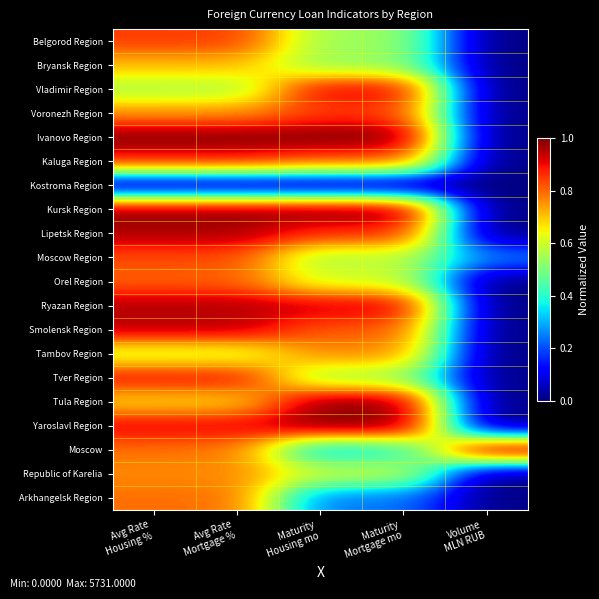

Reading left to right, transcribe all the data shown in this chart.

Belgorod Region: Avg Rate
Housing %=0.8	Avg Rate
Mortgage %=0.8	Maturity
Housing mo=0.5	Maturity
Mortgage mo=0.5	Volume
MLN RUB=0.0
Bryansk Region: Avg Rate
Housing %=0.7	Avg Rate
Mortgage %=0.7	Maturity
Housing mo=0.5	Maturity
Mortgage mo=0.5	Volume
MLN RUB=0.0
Vladimir Region: Avg Rate
Housing %=0.6	Avg Rate
Mortgage %=0.6	Maturity
Housing mo=0.9	Maturity
Mortgage mo=0.9	Volume
MLN RUB=0.0
Voronezh Region: Avg Rate
Housing %=0.8	Avg Rate
Mortgage %=0.8	Maturity
Housing mo=0.8	Maturity
Mortgage mo=0.8	Volume
MLN RUB=0.0
Ivanovo Region: Avg Rate
Housing %=1.0	Avg Rate
Mortgage %=1.0	Maturity
Housing mo=1.0	Maturity
Mortgage mo=1.0	Volume
MLN RUB=0.0
Kaluga Region: Avg Rate
Housing %=0.9	Avg Rate
Mortgage %=0.9	Maturity
Housing mo=0.8	Maturity
Mortgage mo=0.8	Volume
MLN RUB=0.0
Kostroma Region: Avg Rate
Housing %=0.0	Avg Rate
Mortgage %=0.0	Maturity
Housing mo=0.0	Maturity
Mortgage mo=0.0	Volume
MLN RUB=0.0
Kursk Region: Avg Rate
Housing %=1.0	Avg Rate
Mortgage %=1.0	Maturity
Housing mo=1.0	Maturity
Mortgage mo=1.0	Volume
MLN RUB=0.0
Lipetsk Region: Avg Rate
Housing %=1.0	Avg Rate
Mortgage %=1.0	Maturity
Housing mo=0.9	Maturity
Mortgage mo=0.9	Volume
MLN RUB=0.0
Moscow Region: Avg Rate
Housing %=0.8	Avg Rate
Mortgage %=0.8	Maturity
Housing mo=0.6	Maturity
Mortgage mo=0.6	Volume
MLN RUB=0.3
Orel Region: Avg Rate
Housing %=0.8	Avg Rate
Mortgage %=0.8	Maturity
Housing mo=0.6	Maturity
Mortgage mo=0.6	Volume
MLN RUB=0.0
Ryazan Region: Avg Rate
Housing %=1.0	Avg Rate
Mortgage %=1.0	Maturity
Housing mo=0.9	Maturity
Mortgage mo=0.9	Volume
MLN RUB=0.0
Smolensk Region: Avg Rate
Housing %=0.9	Avg Rate
Mortgage %=0.9	Maturity
Housing mo=0.8	Maturity
Mortgage mo=0.8	Volume
MLN RUB=0.0
Tambov Region: Avg Rate
Housing %=0.6	Avg Rate
Mortgage %=0.6	Maturity
Housing mo=0.8	Maturity
Mortgage mo=0.8	Volume
MLN RUB=0.0
Tver Region: Avg Rate
Housing %=0.9	Avg Rate
Mortgage %=0.9	Maturity
Housing mo=0.5	Maturity
Mortgage mo=0.5	Volume
MLN RUB=0.0
Tula Region: Avg Rate
Housing %=0.7	Avg Rate
Mortgage %=0.7	Maturity
Housing mo=1.0	Maturity
Mortgage mo=1.0	Volume
MLN RUB=0.0
Yaroslavl Region: Avg Rate
Housing %=0.9	Avg Rate
Mortgage %=0.9	Maturity
Housing mo=1.0	Maturity
Mortgage mo=1.0	Volume
MLN RUB=0.0
Moscow: Avg Rate
Housing %=0.8	Avg Rate
Mortgage %=0.8	Maturity
Housing mo=0.3	Maturity
Mortgage mo=0.4	Volume
MLN RUB=1.0
Republic of Karelia: Avg Rate
Housing %=0.8	Avg Rate
Mortgage %=0.8	Maturity
Housing mo=0.6	Maturity
Mortgage mo=0.6	Volume
MLN RUB=0.0
Arkhangelsk Region: Avg Rate
Housing %=0.8	Avg Rate
Mortgage %=0.8	Maturity
Housing mo=0.2	Maturity
Mortgage mo=0.2	Volume
MLN RUB=0.0